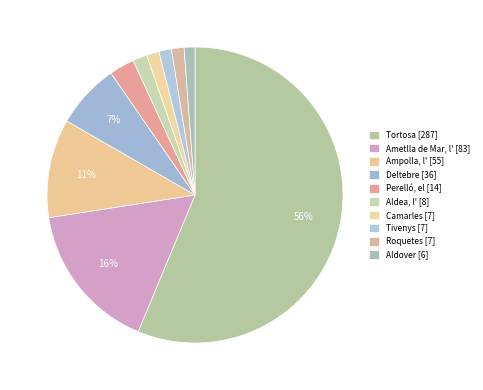

To the nearest percent, what is the combined percentage of Tortosa and Perelló, el?

59%